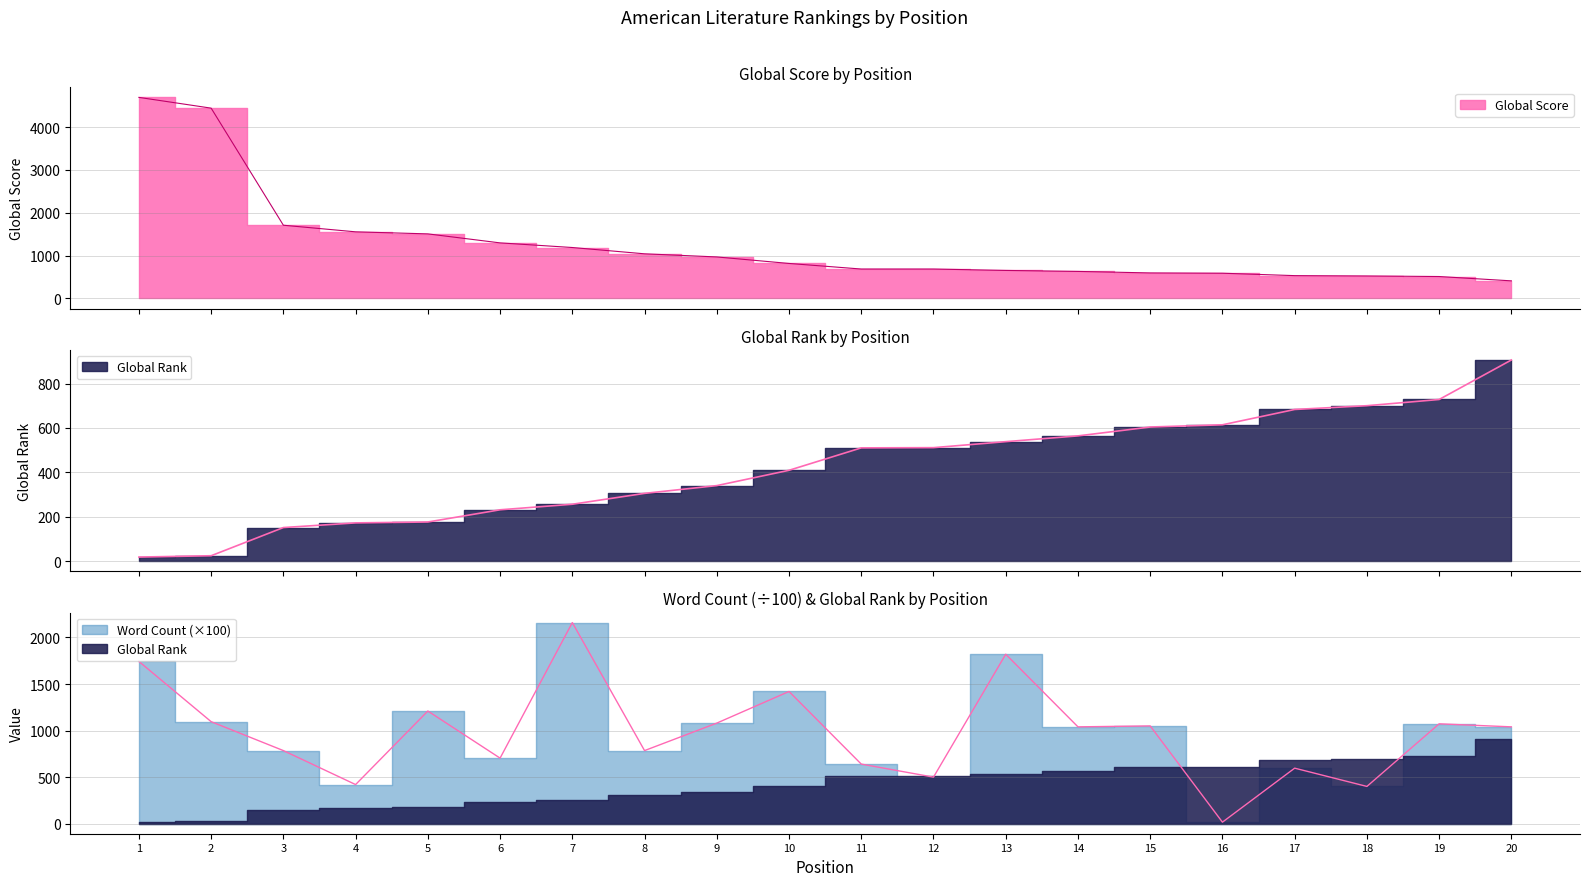

At which label does Word Count reach its minimum?

16